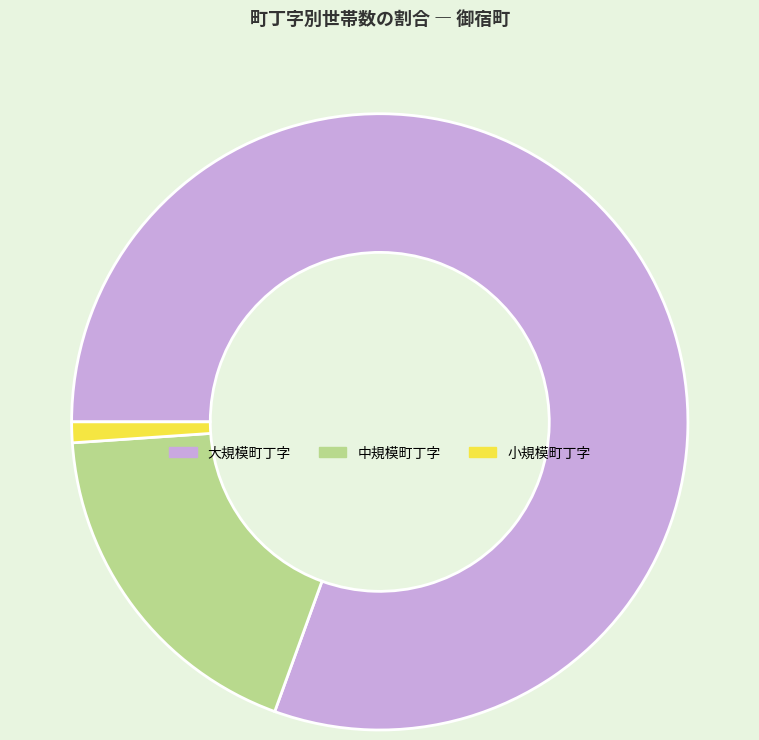

Is there a majority slice in this chart?

Yes